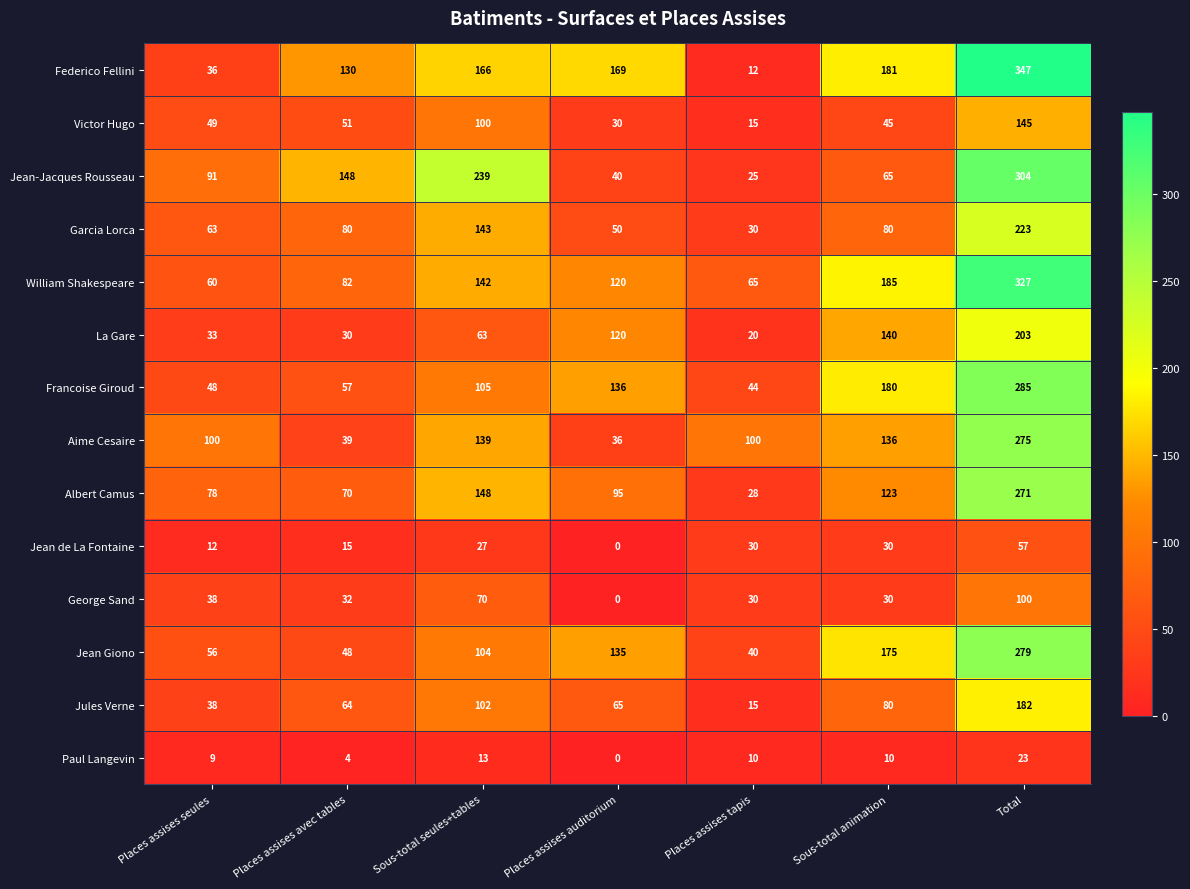

What is the difference between the maximum and minimum values in the Francoise Giroud series?

241